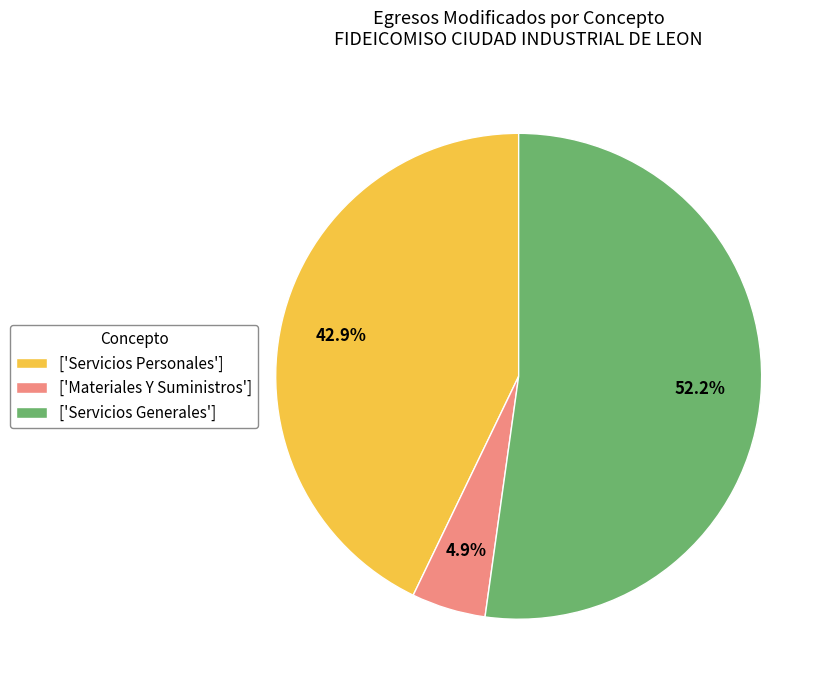

How many segments does this pie chart have?

3